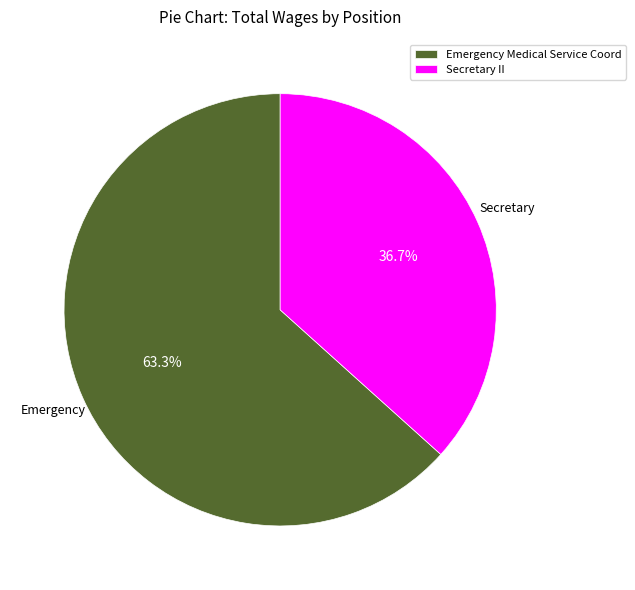

To the nearest percent, what is the difference between the Emergency Medical Service Coord and Secretary II slice percentages?

27%